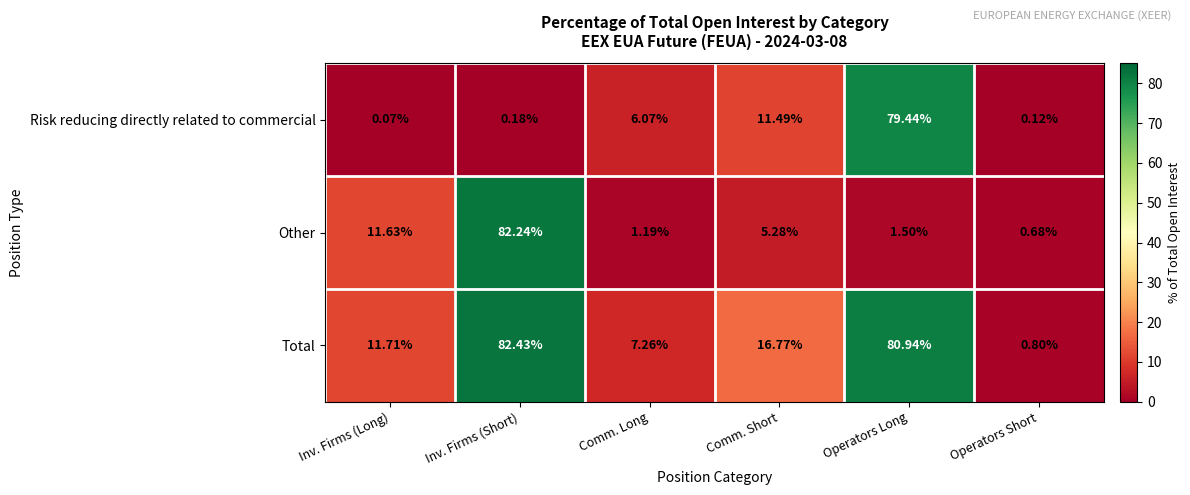

Which series has the largest total across all categories?

Total